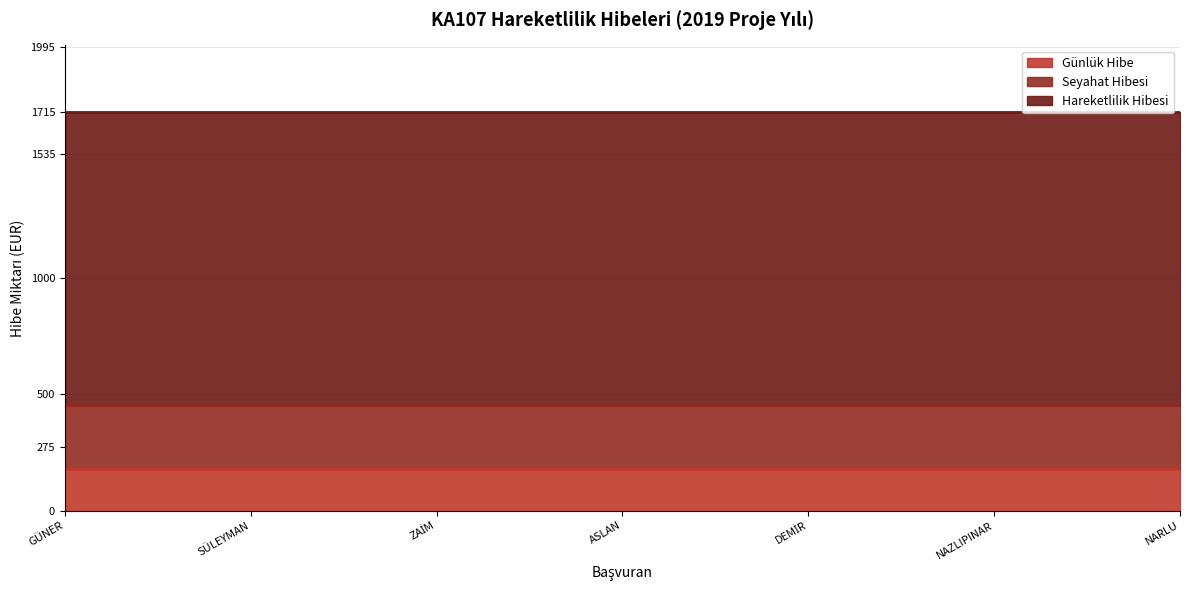

True or false: Seyahat Hibesi and Hareketlilik Hibesi intersect in this chart.

False